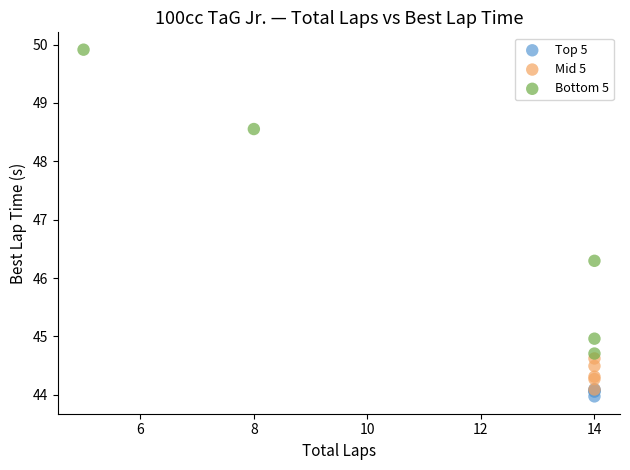

Which series has the widest spread of Y values?

Bottom 5